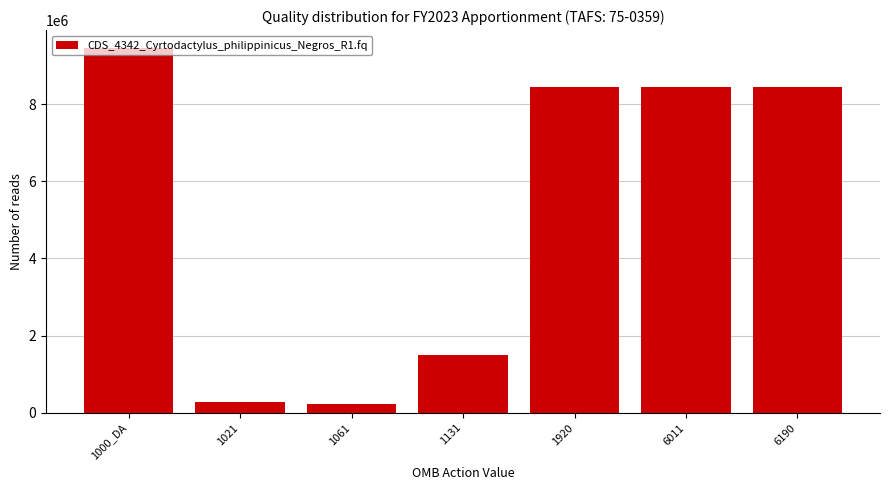

Between 1000_DA and 1061, which is larger?

1000_DA